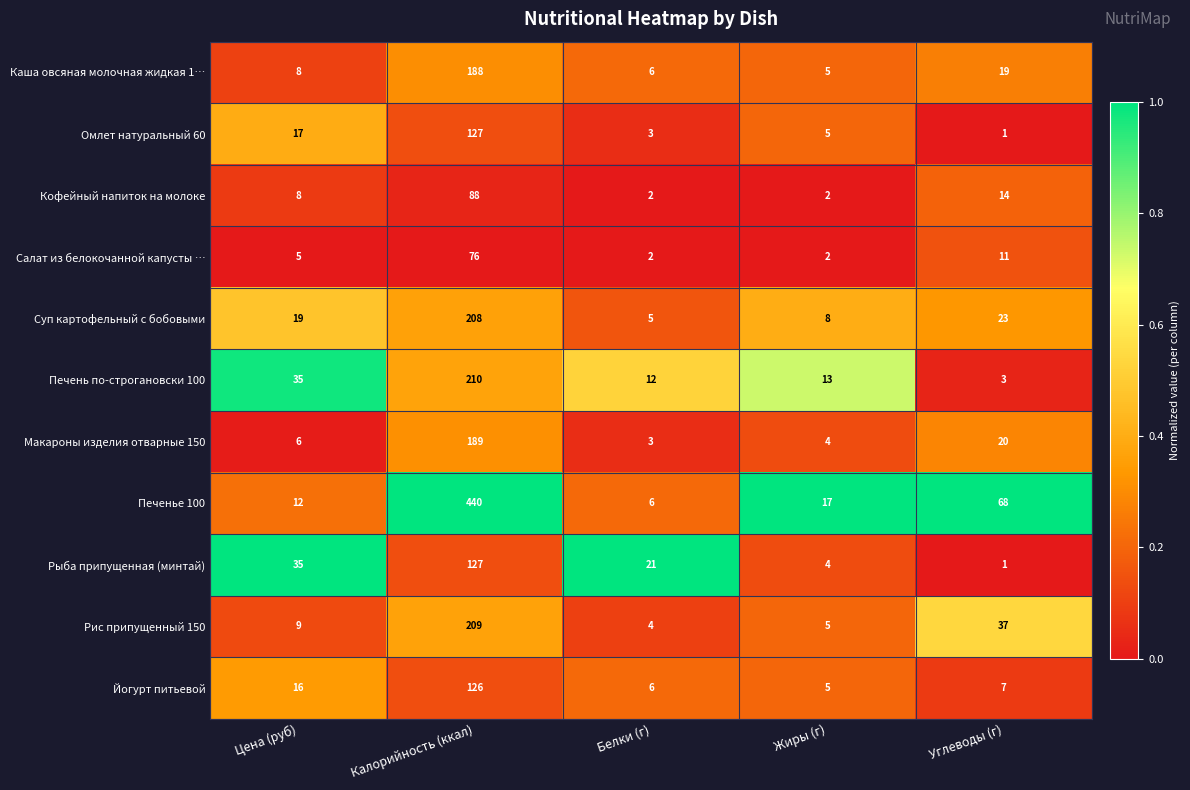

At which category is the sum across all series the highest?

Калорийность (ккал)